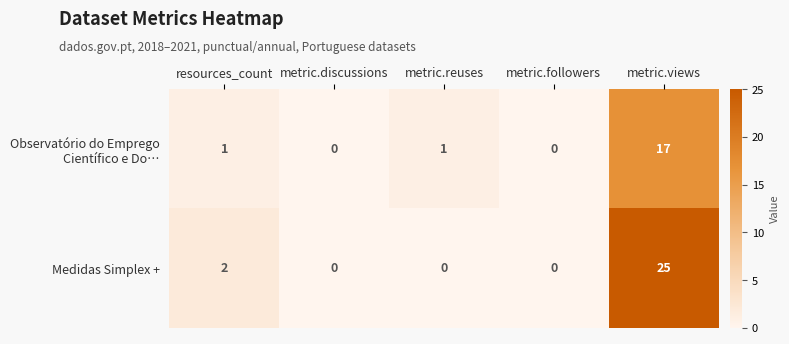

At how many categories does at least one series exceed 20?

1